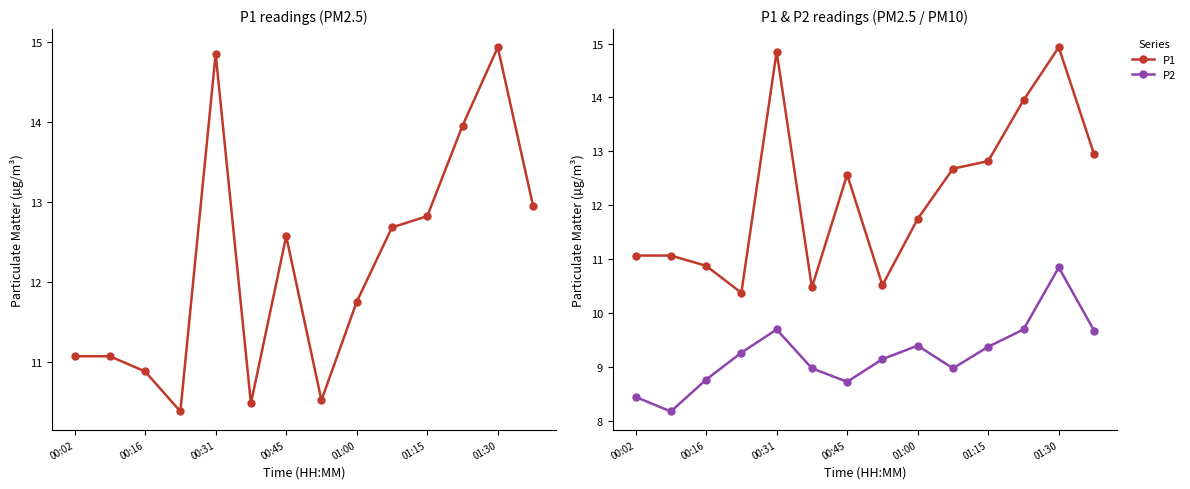

How many categories are shown in the chart?

14